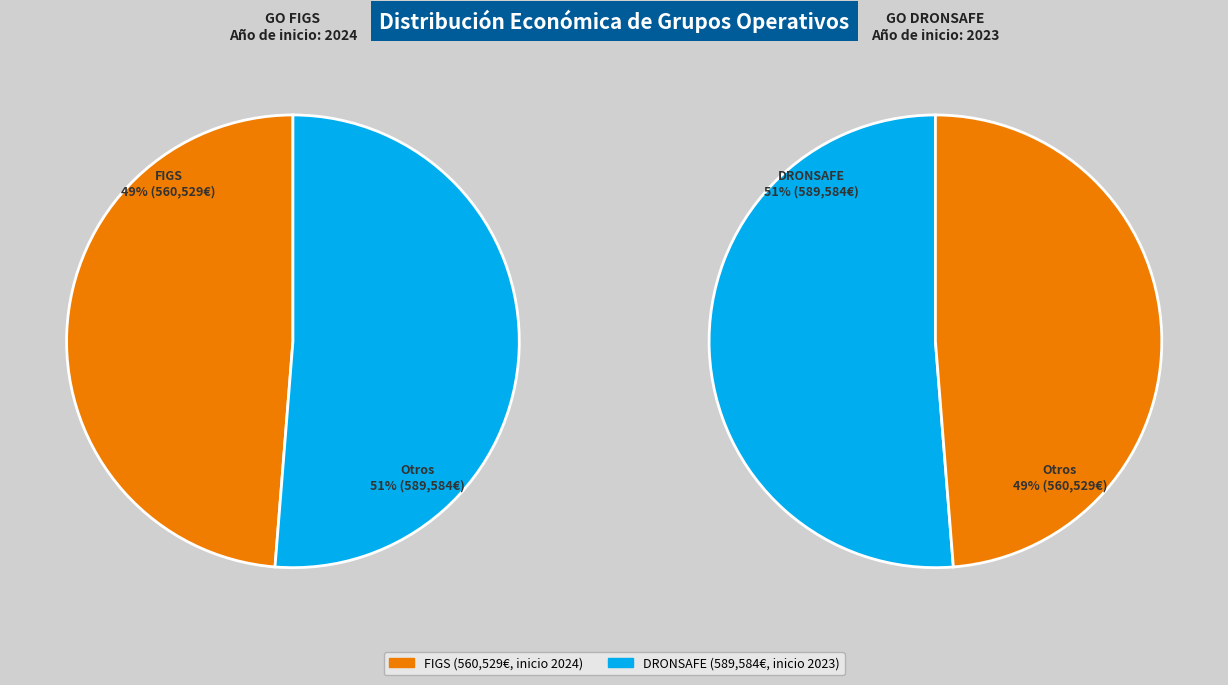

To the nearest percent, what is the combined percentage of Groupe opérationnel DRONSAFE and Groupe opérationnel FIGS?

100%